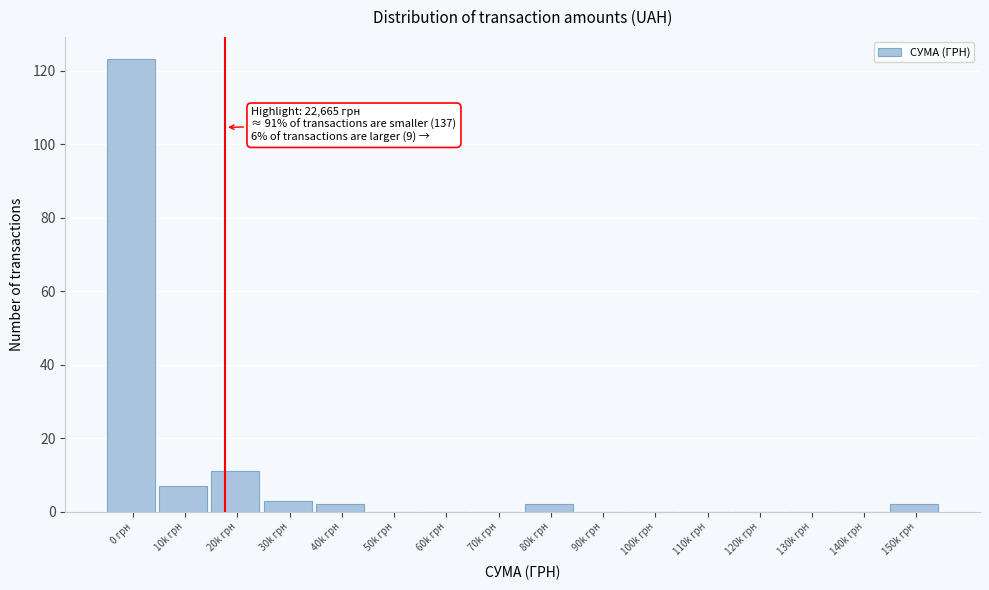

Reading right to left, transcribe all the data shown in this chart.

150k грн=2	140k грн=0	130k грн=0	120k грн=0	110k грн=0	100k грн=0	90k грн=0	80k грн=2	70k грн=0	60k грн=0	50k грн=0	40k грн=2	30k грн=3	20k грн=11	10k грн=7	0 грн=123